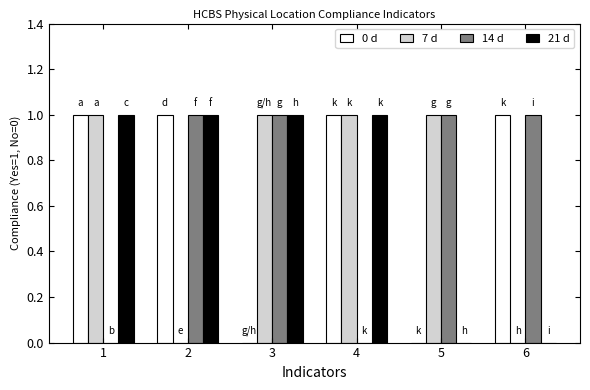

Reading left to right, extract all data points from this chart.

0 d: 1=1	2=1	3=0	4=1	5=0	6=1
7 d: 1=1	2=0	3=1	4=1	5=1	6=0
14 d: 1=0	2=1	3=1	4=0	5=1	6=1
21 d: 1=1	2=1	3=1	4=1	5=0	6=0